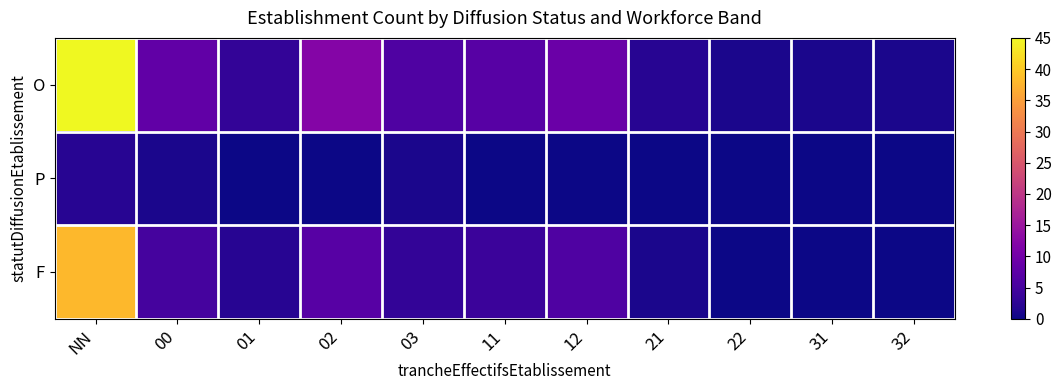

Reading left to right, extract all data points from this chart.

O: NN=45	00=8	01=3	02=12	03=6	11=7	12=9	21=2	22=1	31=1	32=1
P: NN=2	00=1	01=0	02=0	03=1	11=0	12=0	21=0	22=0	31=0	32=0
F: NN=38	00=5	01=2	02=7	03=3	11=4	12=6	21=1	22=0	31=0	32=0